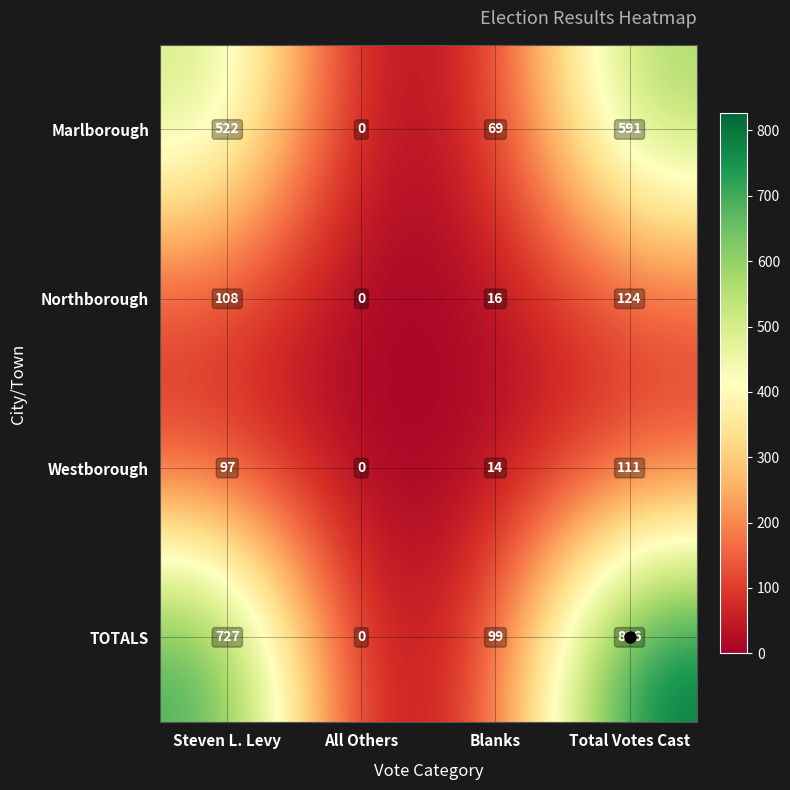

What is the difference between the maximum and minimum values in the Marlborough series?

591